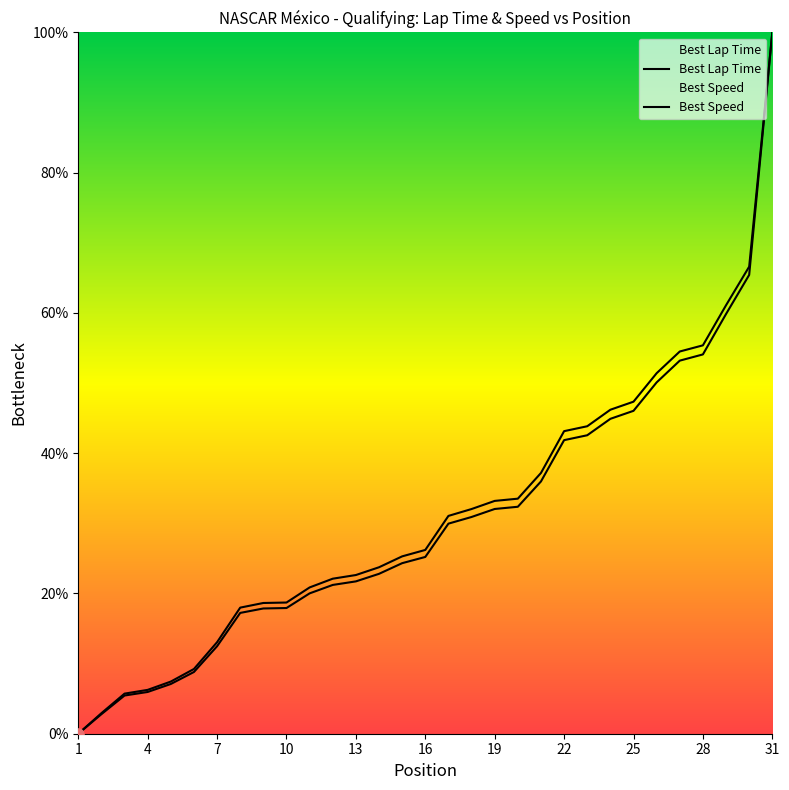

What are all the series names shown in the legend?

Best Lap Time, Best Speed